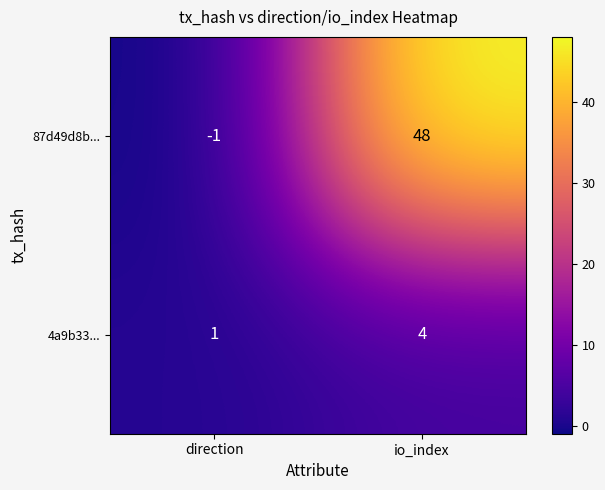

Which category has the lowest value across all series?

direction